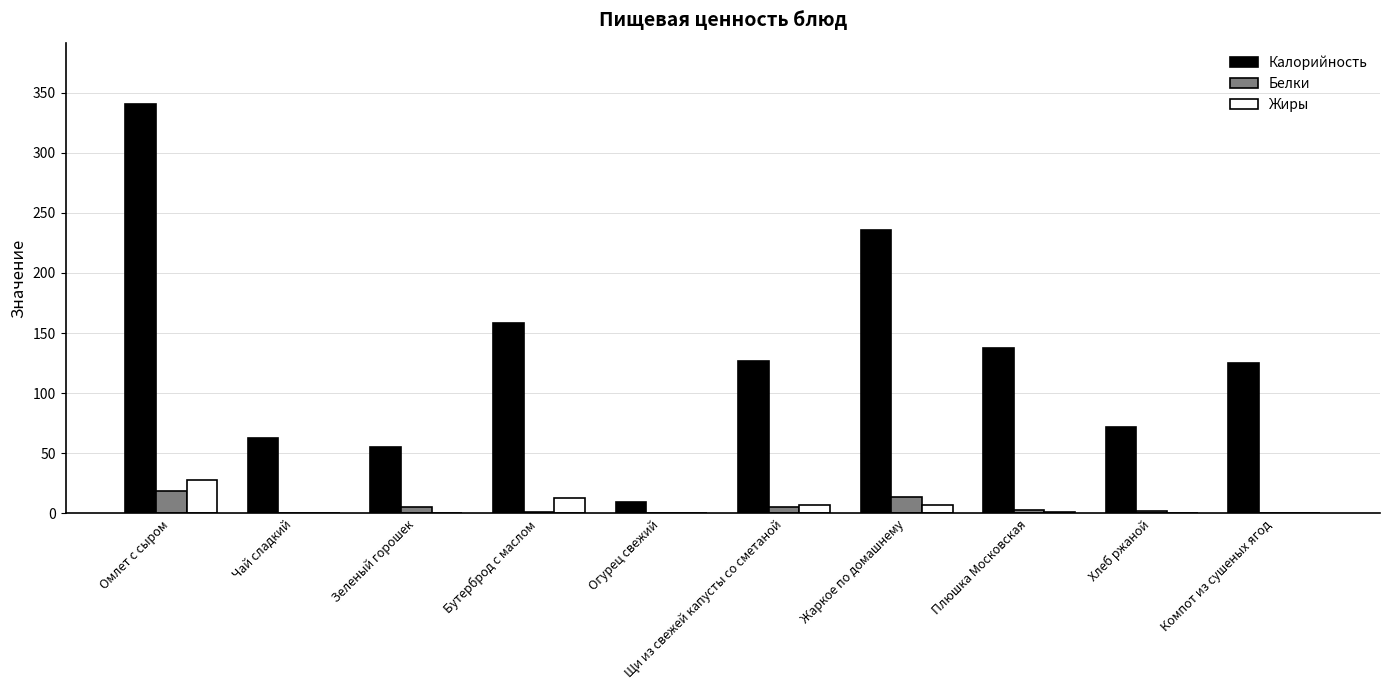

What is the maximum value for Жиры?

27.9